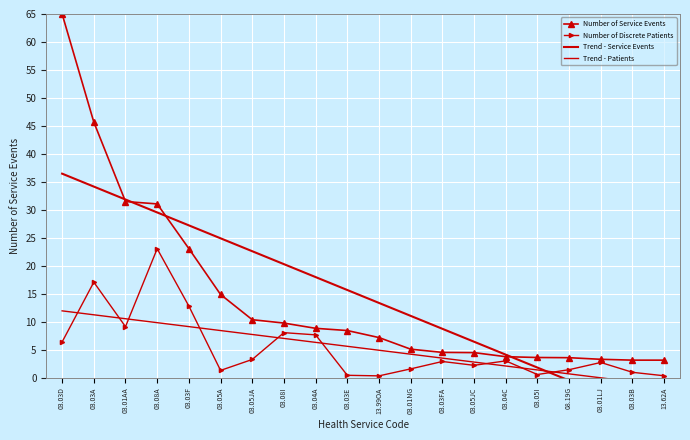

How many categories are shown in the chart?

20